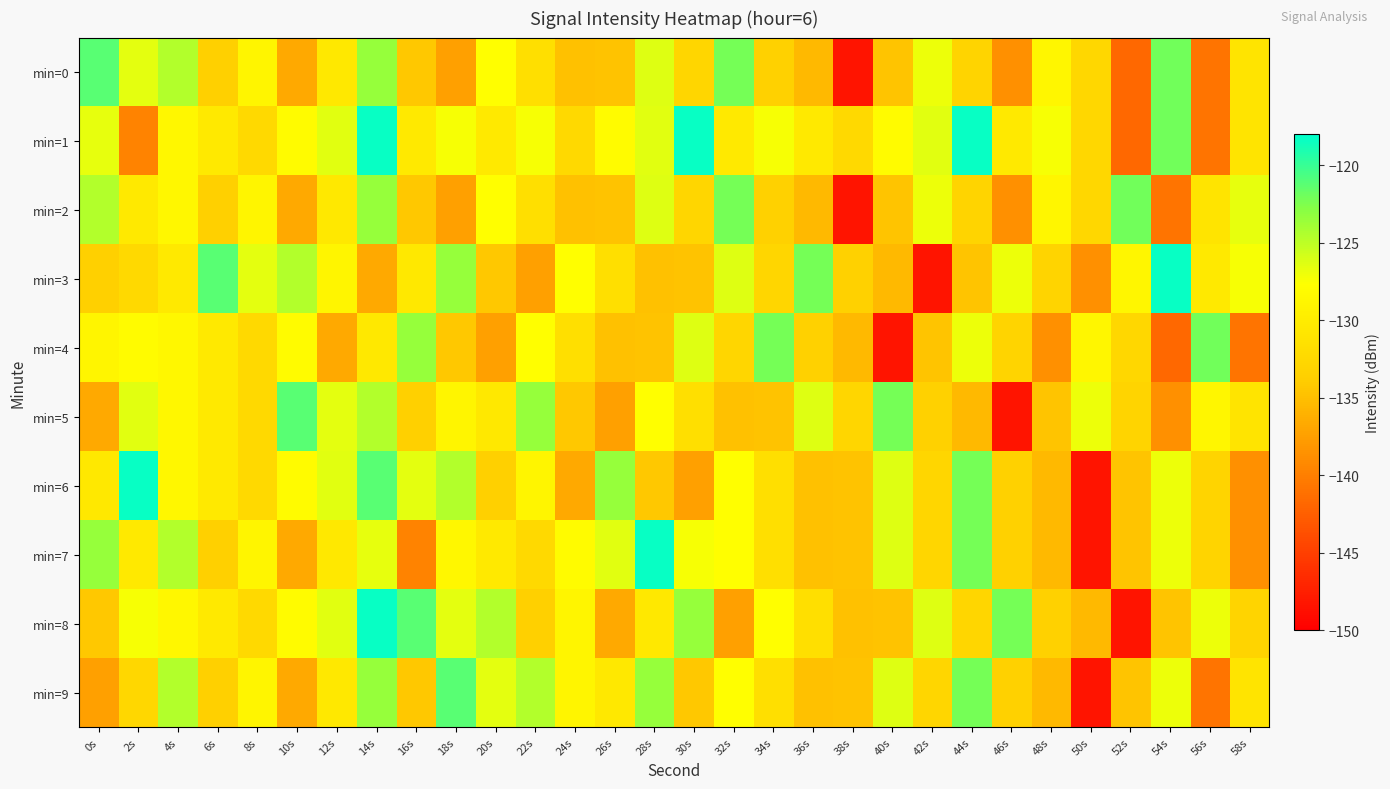

At which category is the sum across all series the highest?

14s